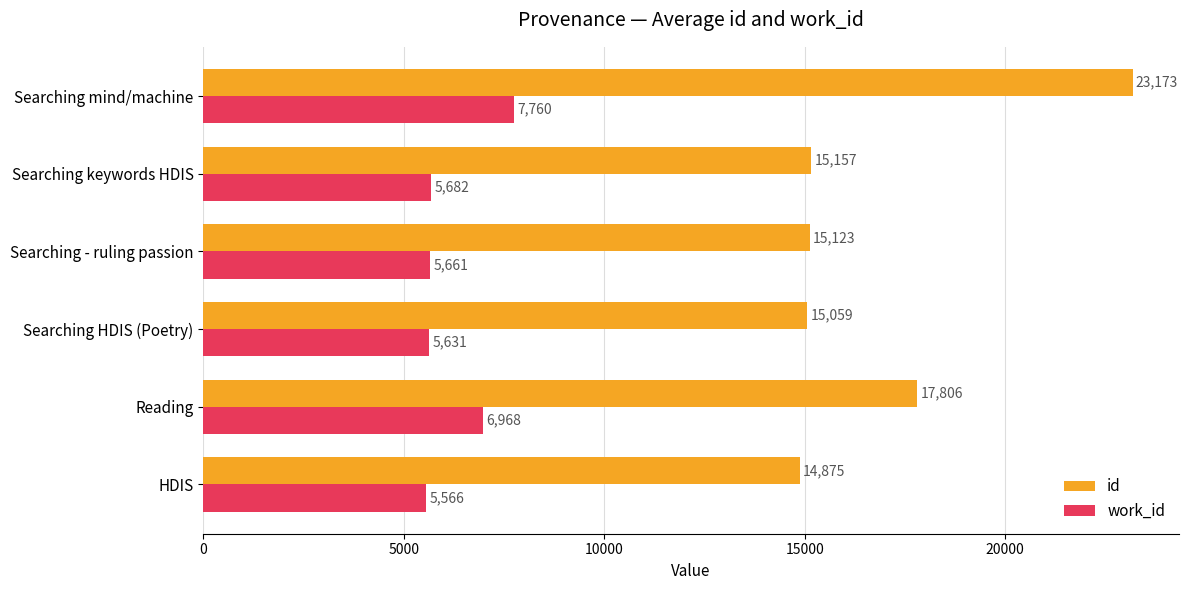

What is the average value of the id series?

16865.5